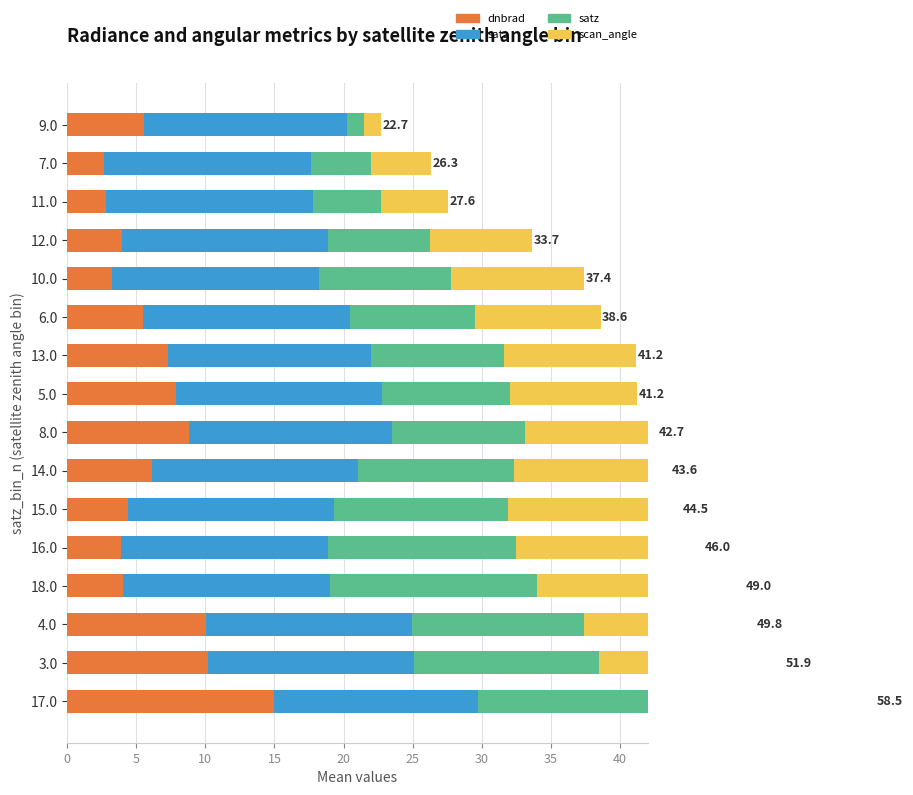

List the series in order of their peak value, lowest first.

dnbrad, sata, satz, scan_angle